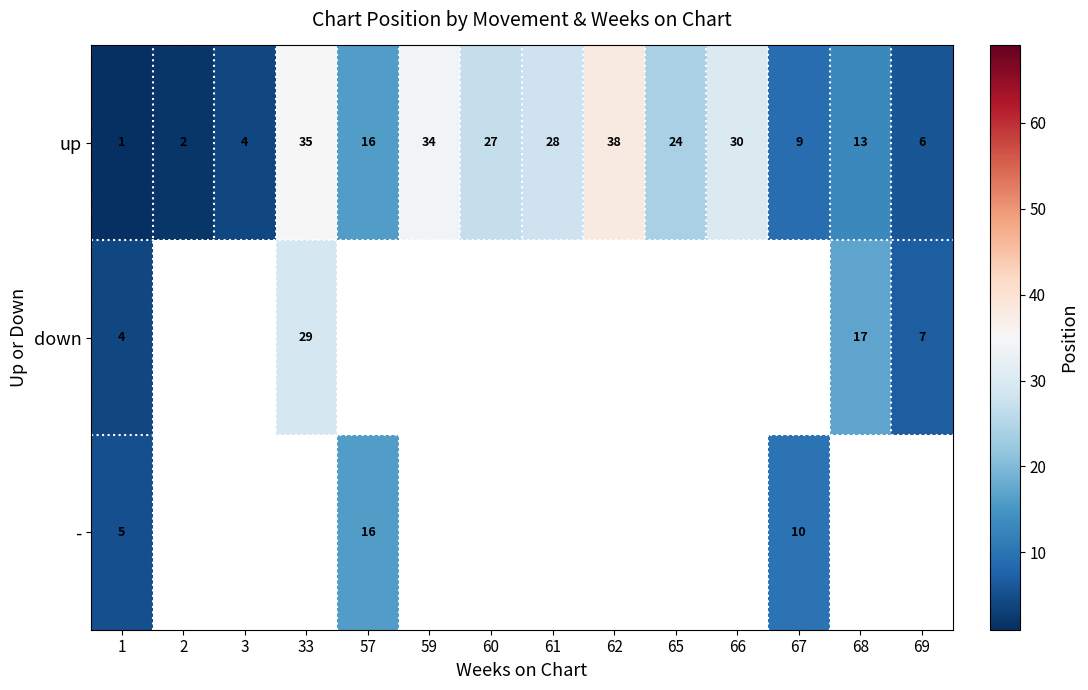

The up series shows 34.5 at 65. True or false?

False